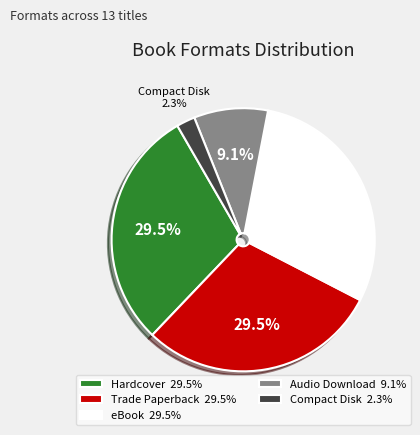

What percentage do Audio Download and Hardcover together represent?

38.6%